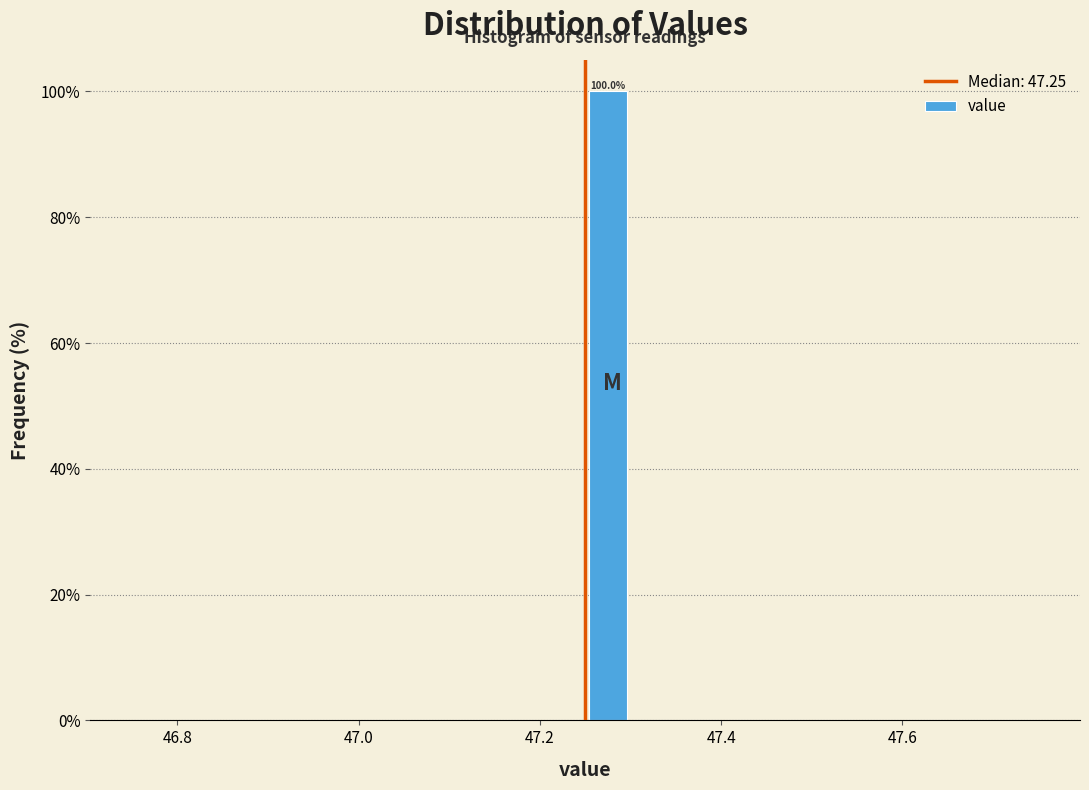

Read against the x-axis, roughly where is the centre of the tallest bar?

47.28